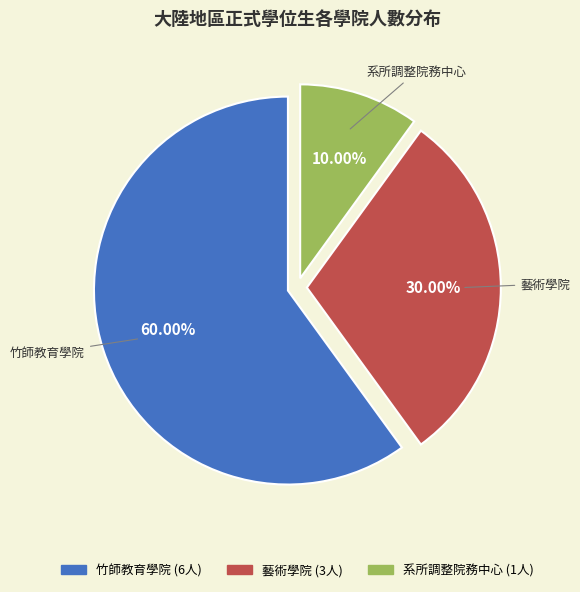

What portion of the pie excludes 竹師教育學院?

40.0%